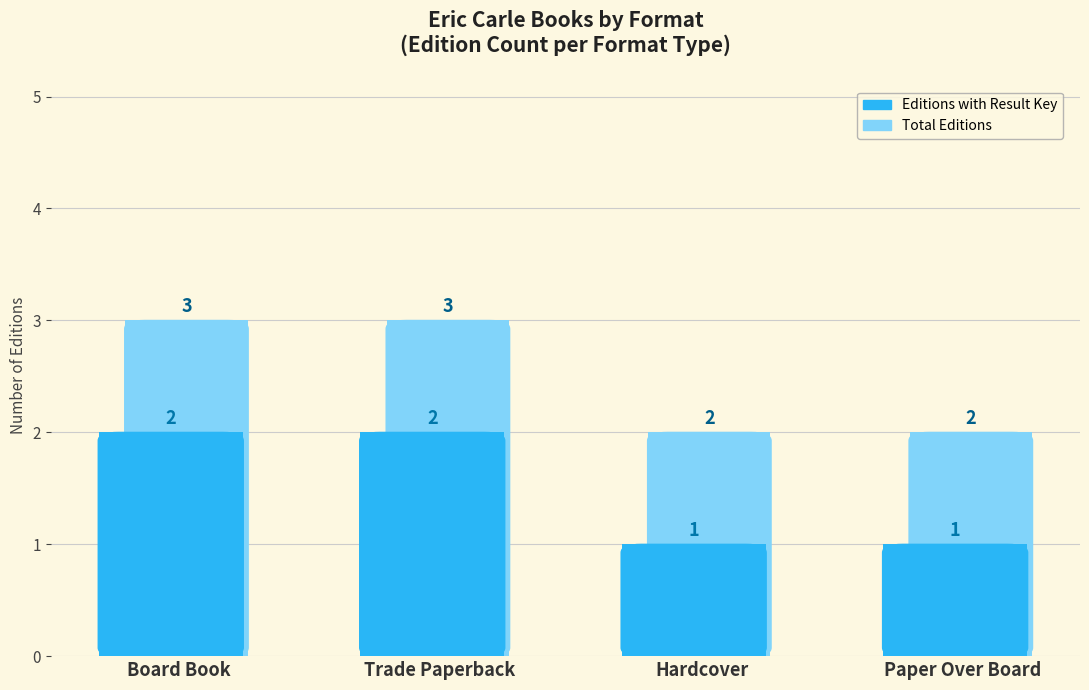

What is the total value across all series at Hardcover?

3